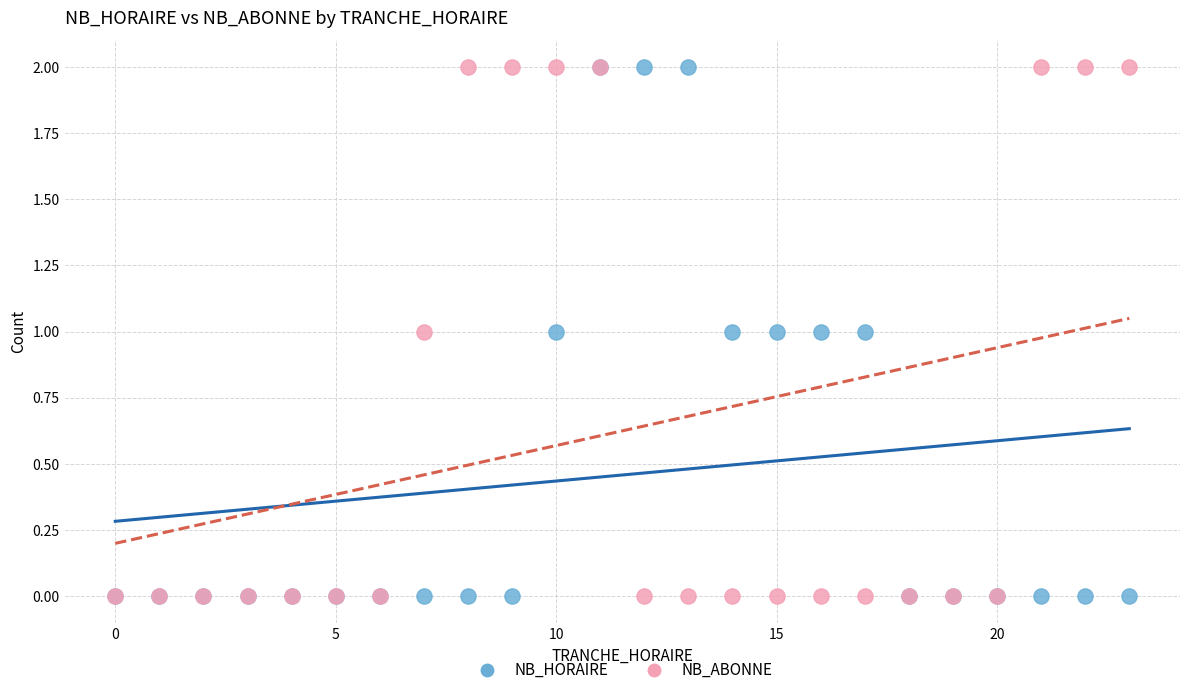

What are all the series names shown in the legend?

NB_HORAIRE, NB_ABONNE